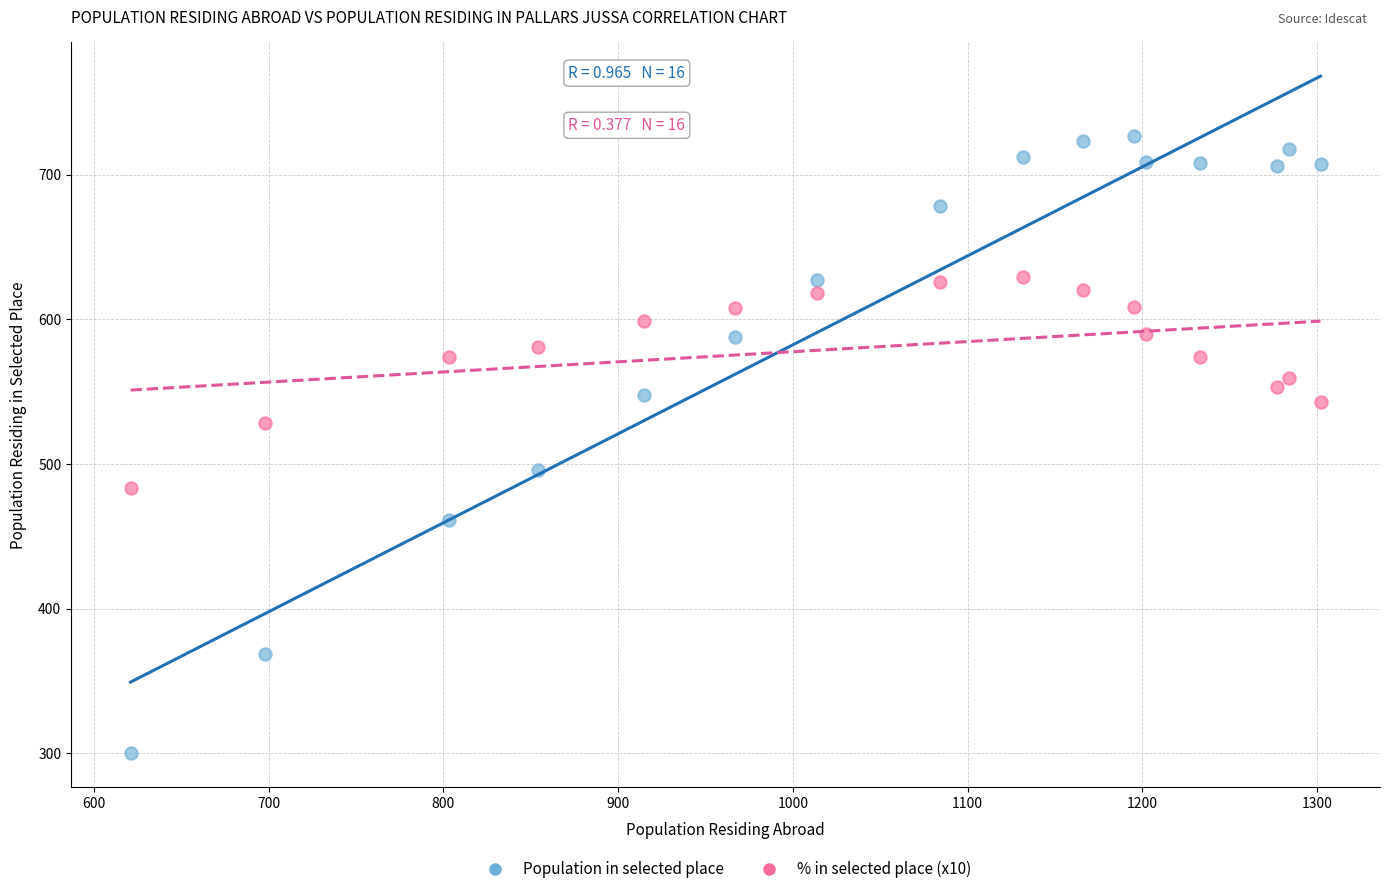

Across all data points, what is the range of X values (max minus min)?

681.0